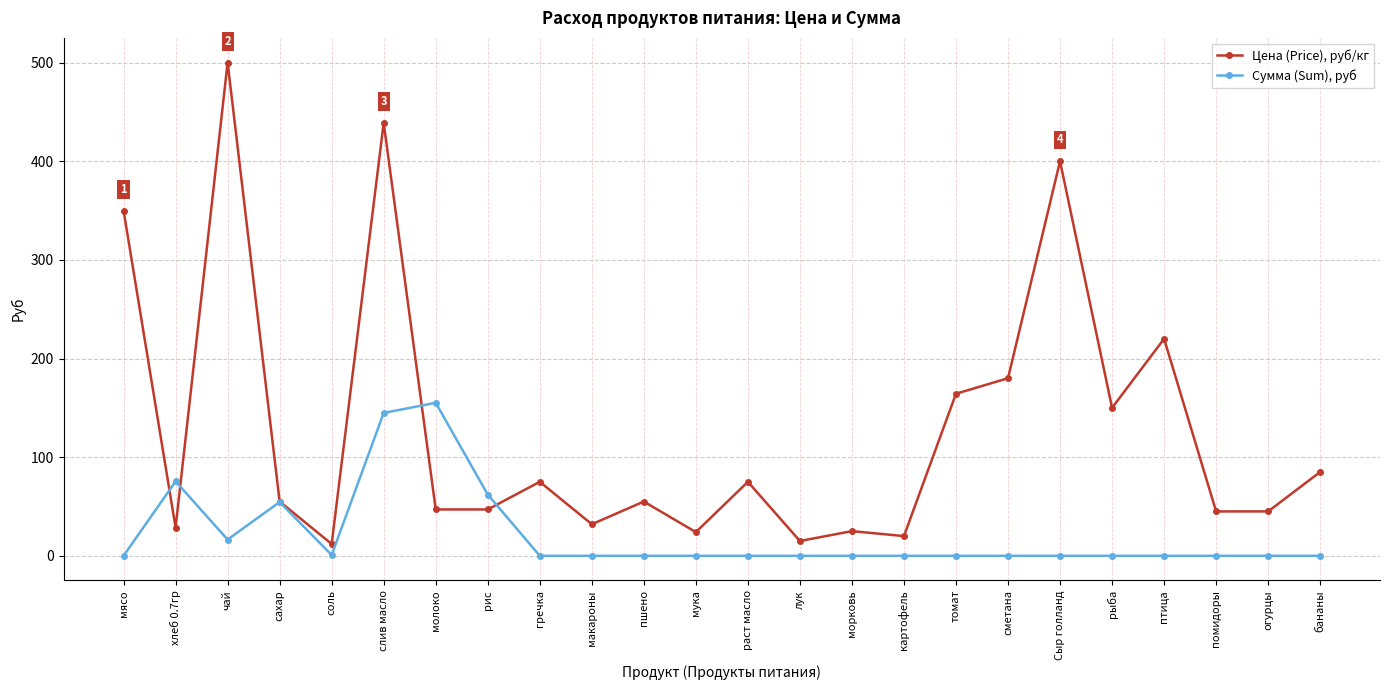

Where is the first local minimum for Сумма (Sum), руб?

чай